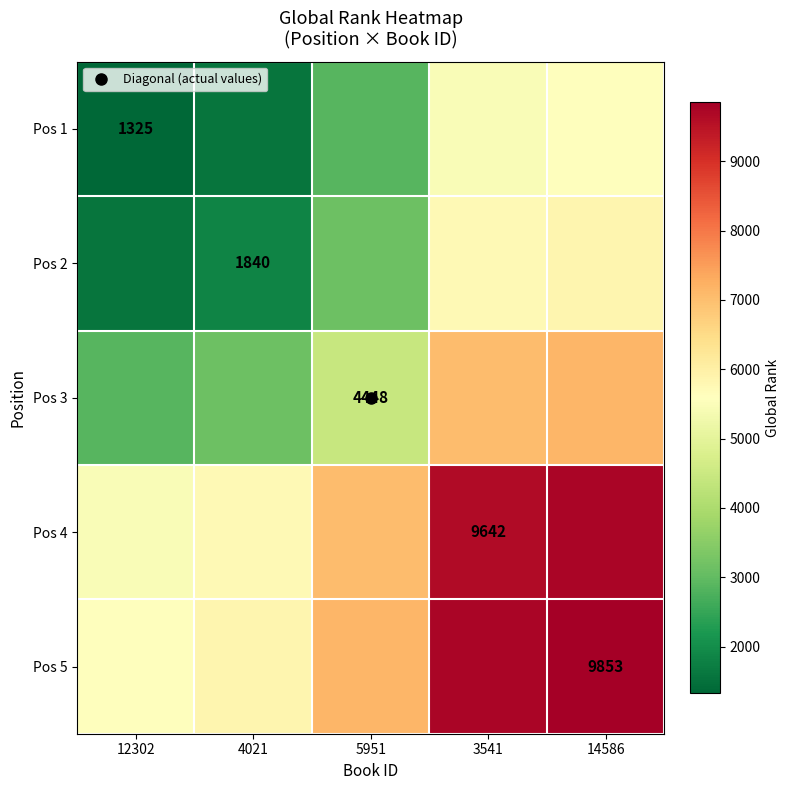

At which label does Pos 4 first exceed 7045?

3541